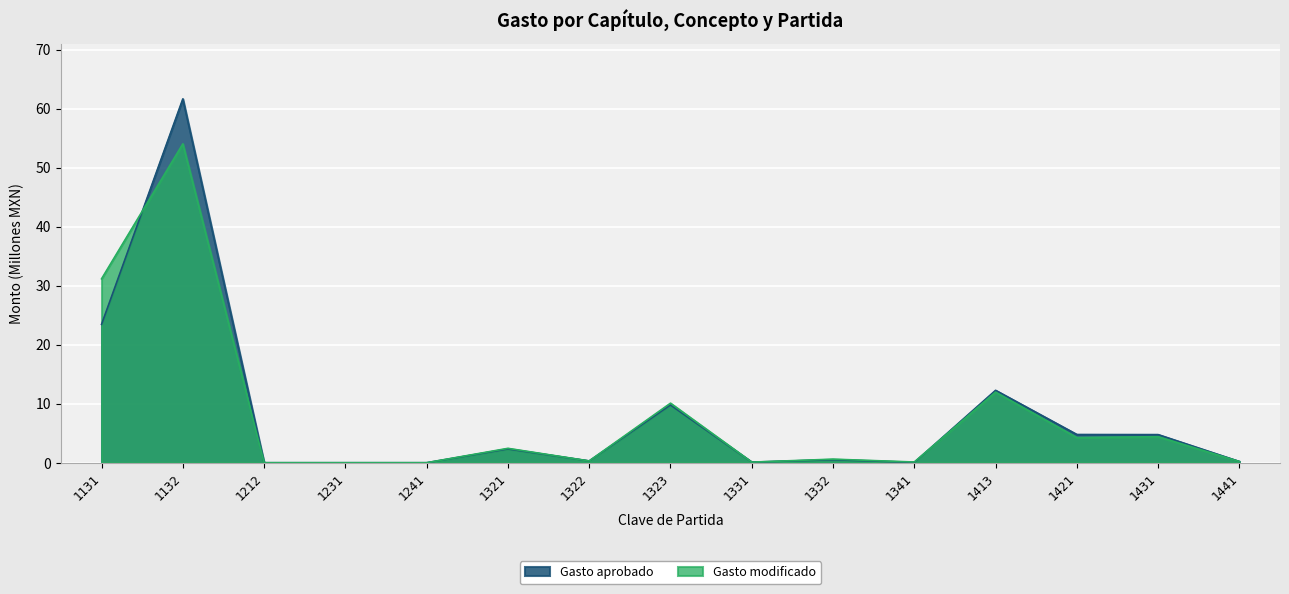

Which has a higher value, 1431 or 1132?

1132